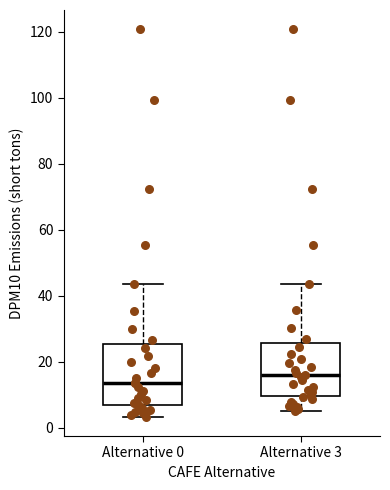

Reading left to right, read every box against the y-axis: the position of its median line, the range the box covers, and the ends of its whiskers. The values are not printed on the chart, so give them approximately, as read against the axis.

Alternative 0: median 14, box 6 to 26, whiskers 4 to 44
Alternative 3: median 16, box 10 to 26, whiskers 6 to 44